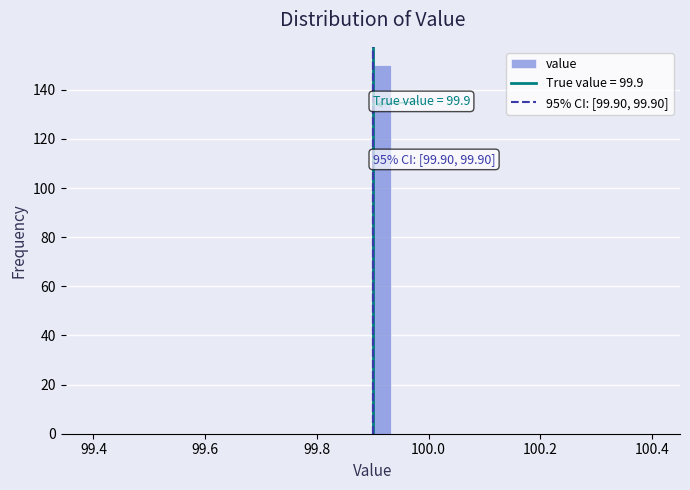

Around what value on the x-axis is the tallest bar? Give the approximate position of its centre, as read against the axis.

99.92